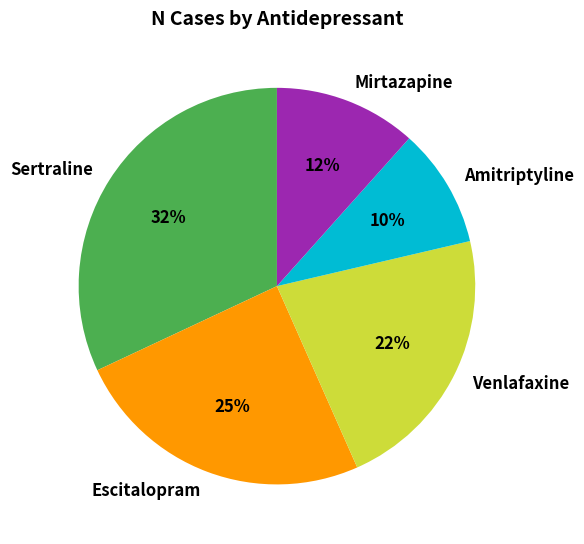

Is the sum of Mirtazapine and Amitriptyline greater than half?

No